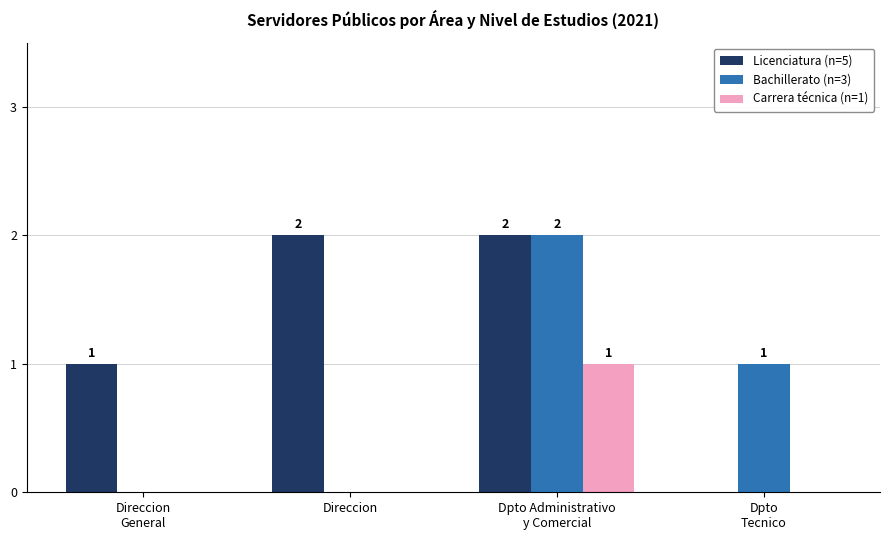

True or false: Bachillerato (n=3) has a value of 0 at Direccion.

True